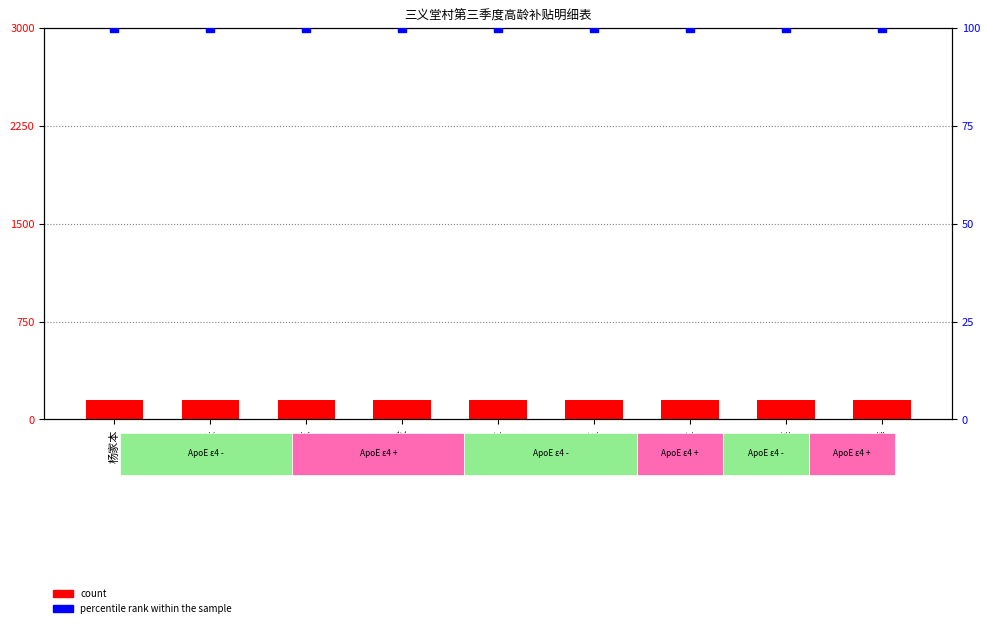

At which category is the sum across all series the highest?

杨家本